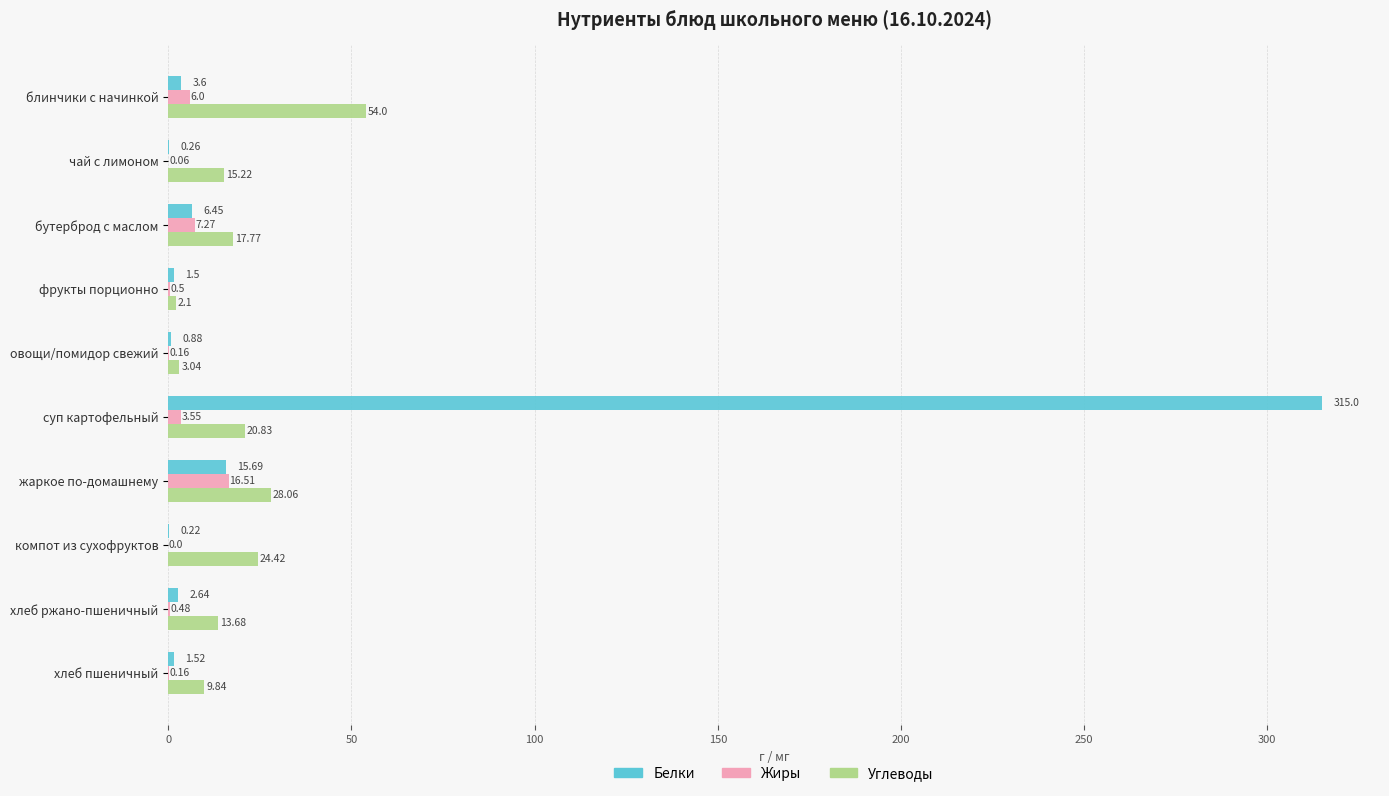

Which series has the largest range (max minus min)?

Белки